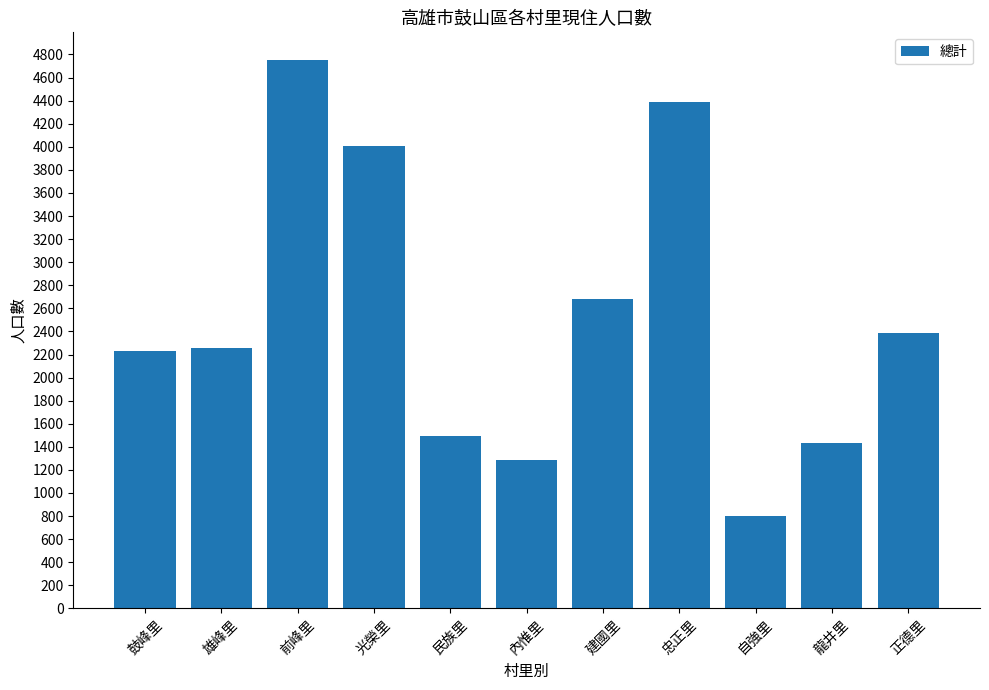

How many distinct data groups are displayed?

1